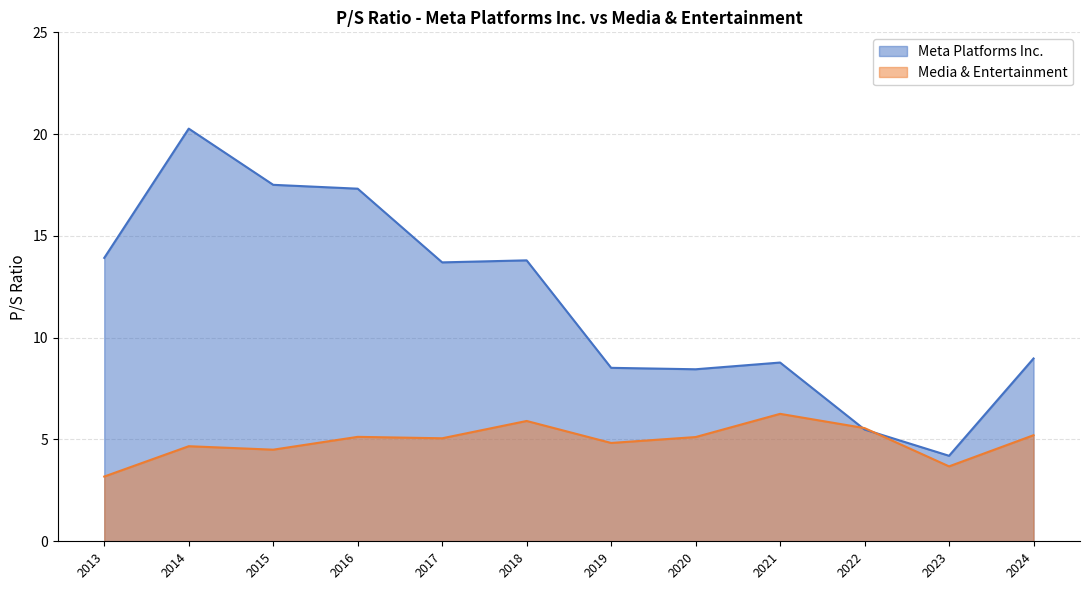

Where is Media & Entertainment nearest to the value 4?

2023-02-02